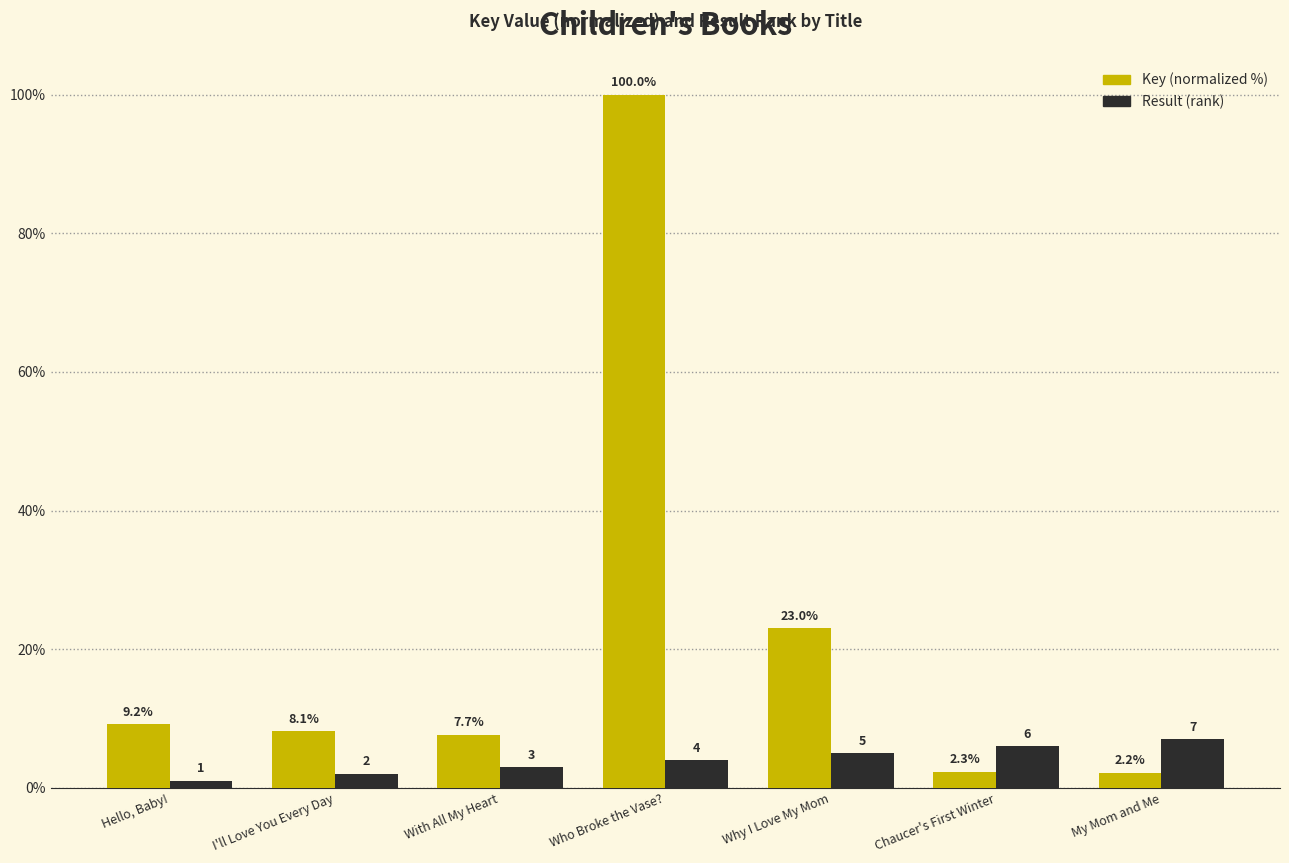

What is the spread (max minus min) of values at Who Broke the Vase??

96.0